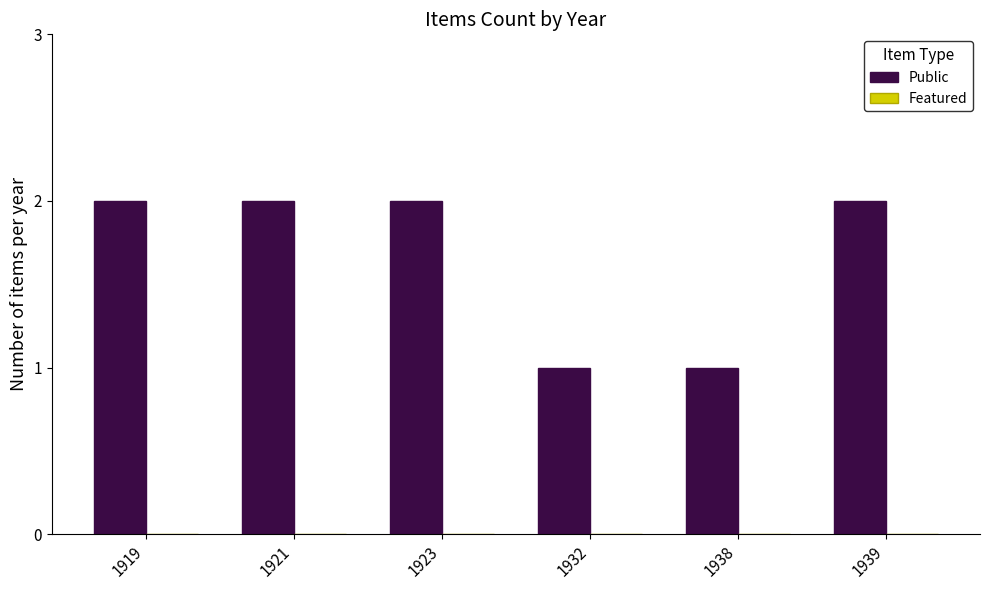

What is the ratio of the value at 1919 to the value at 1921?

1.0